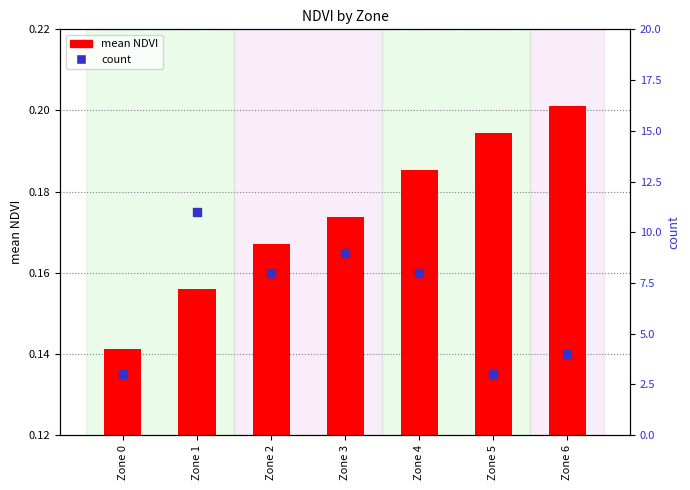

Which series contains the lowest Y value?

mean NDVI